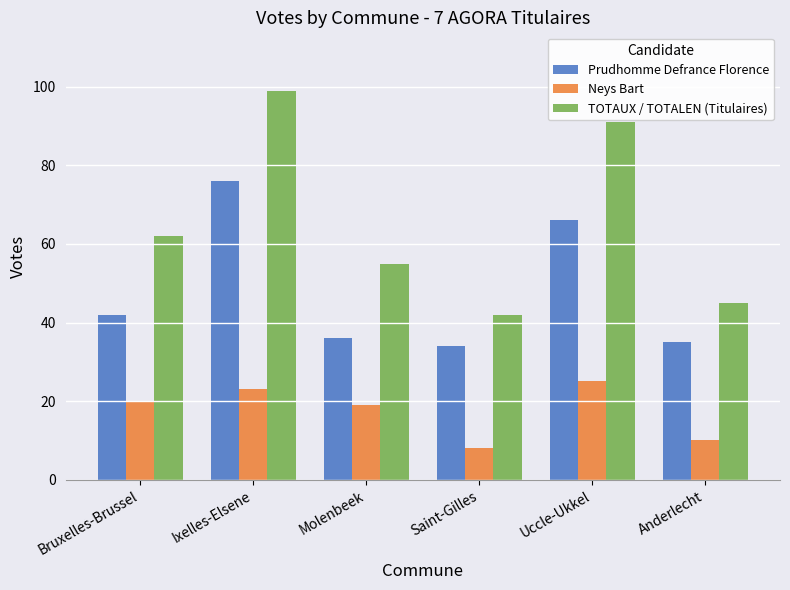

Is the value of TOTAUX / TOTALEN (Titulaires) at Uccle-Ukkel greater than the value of Neys Bart at Ixelles-Elsene?

Yes